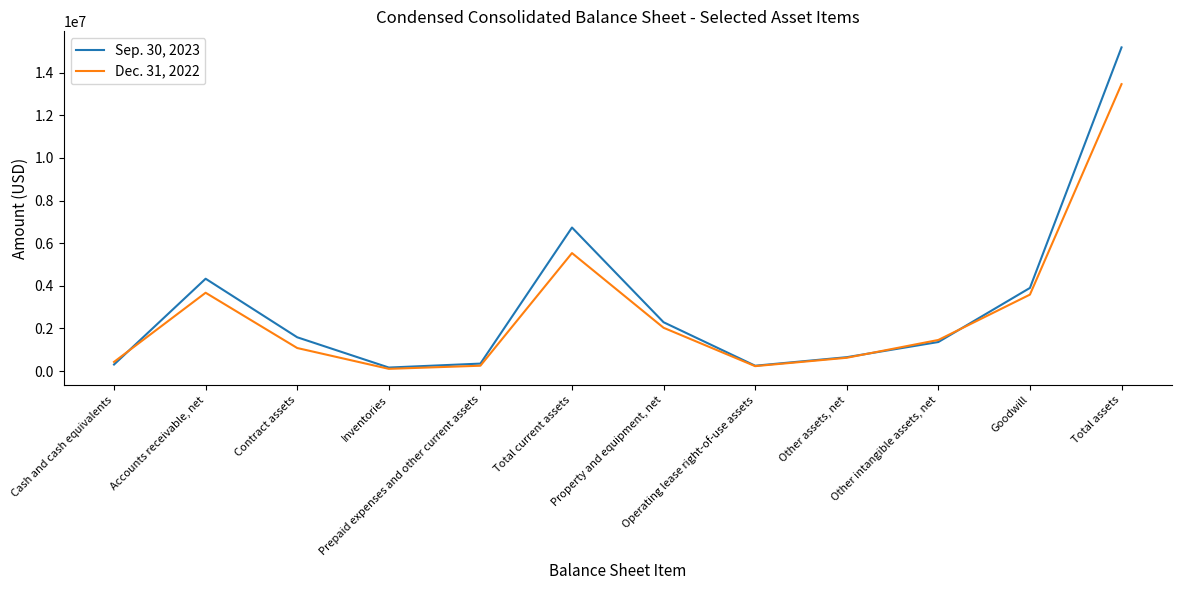

The value of Sep. 30, 2023 at Goodwill is 2657694. True or false?

False